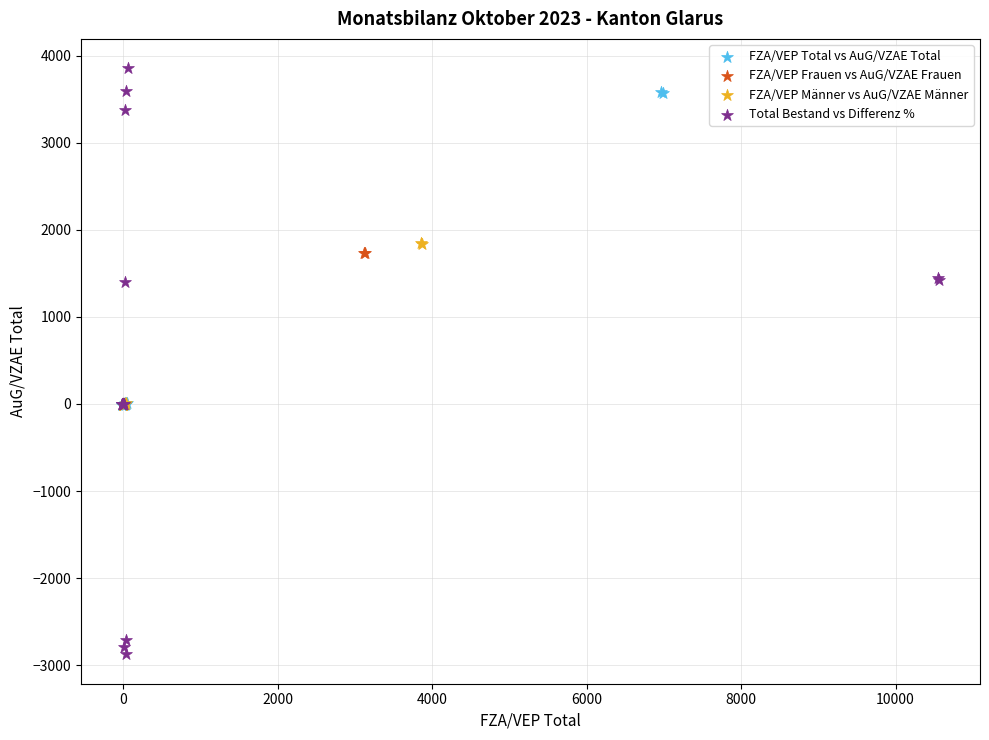

Which series contains the highest Y value?

Total Bestand vs Differenz %